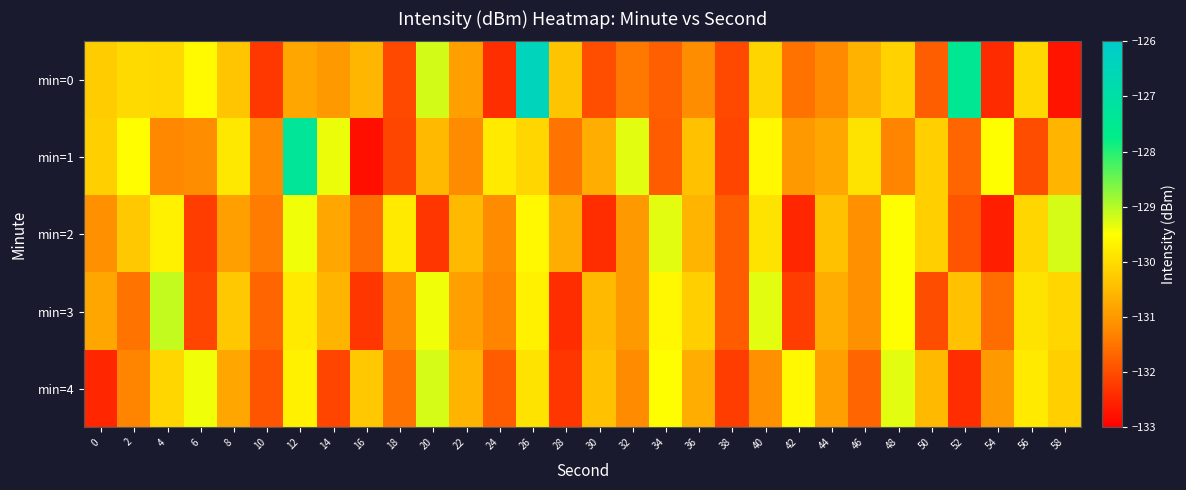

Between 6 and 50, which series saw the biggest shift?

min=0